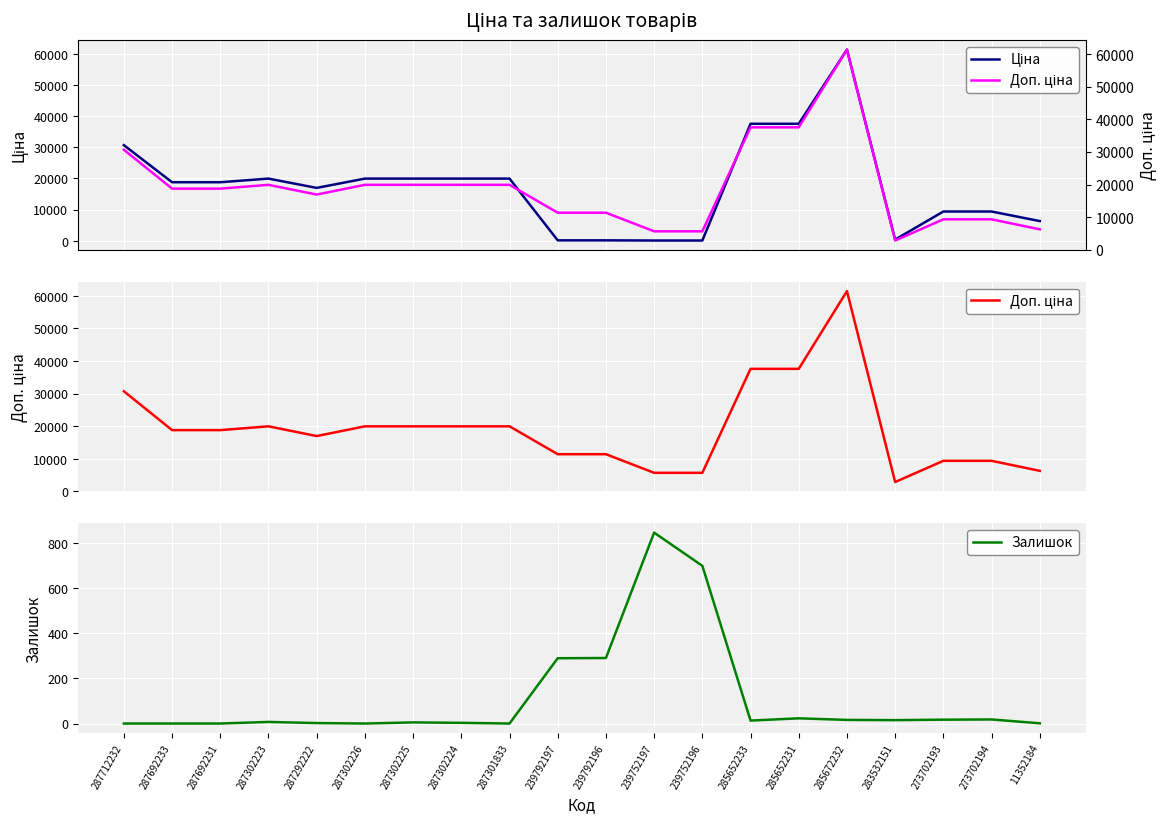

At 287302223, list the series in order from largest to smallest.

Ціна, Доп. ціна, Залишок